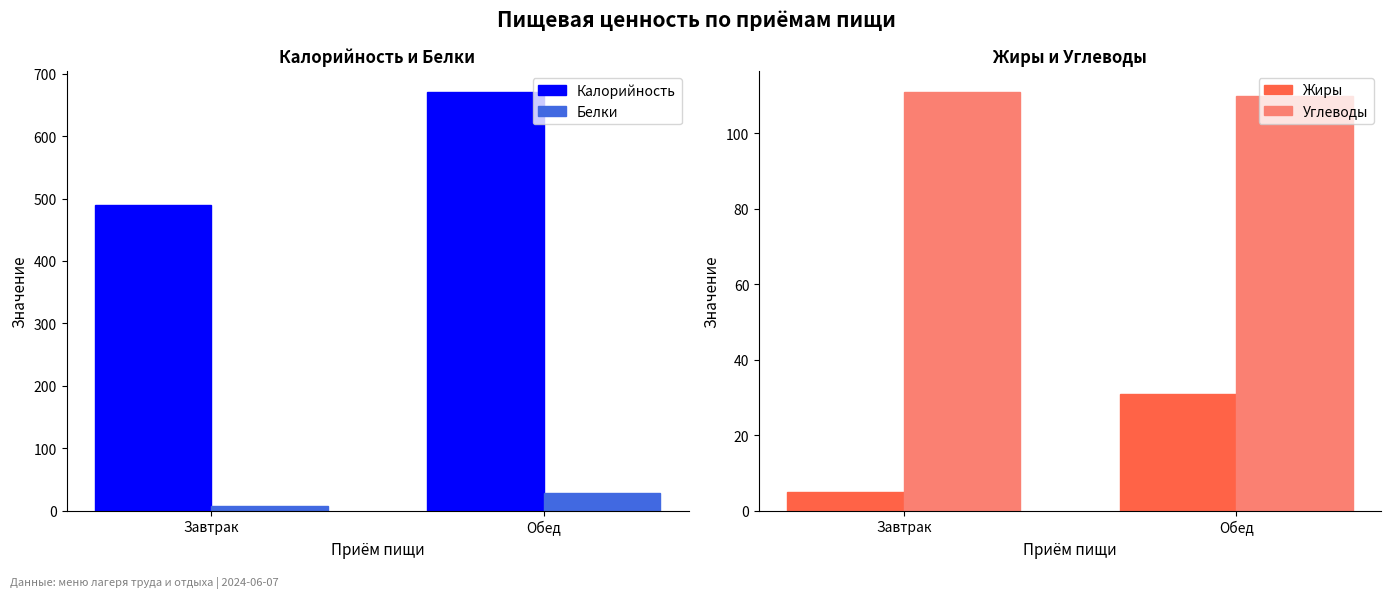

Is it true that Жиры equals 5 at Завтрак?

True